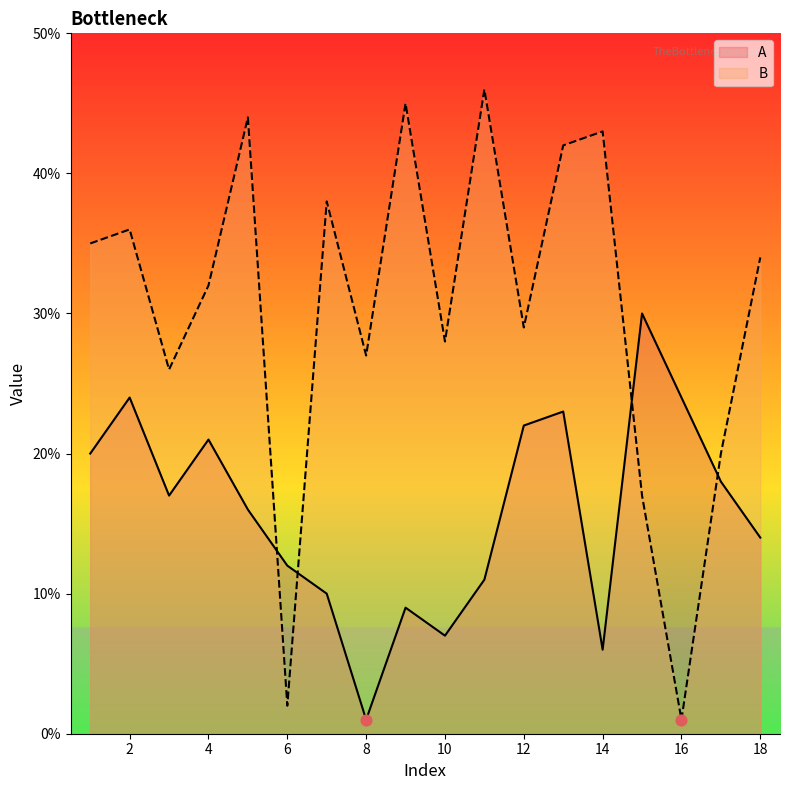

Is the value of B at 7 greater than the value of A at 6?

Yes